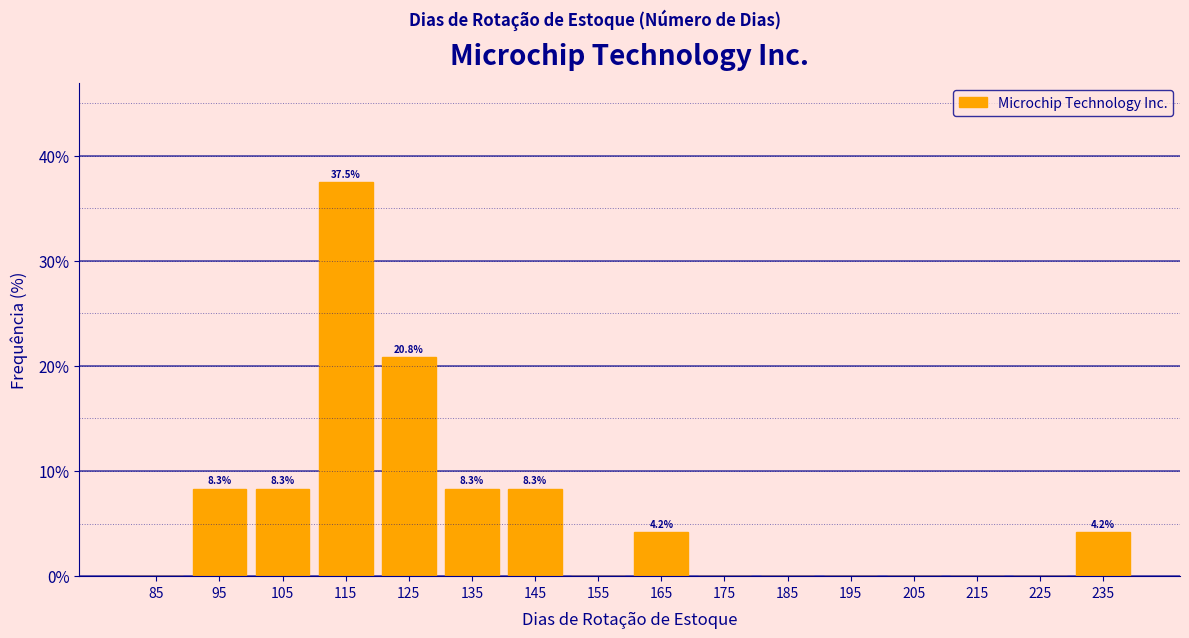

Over which range of the x-axis is the bar tallest?

110 to 120